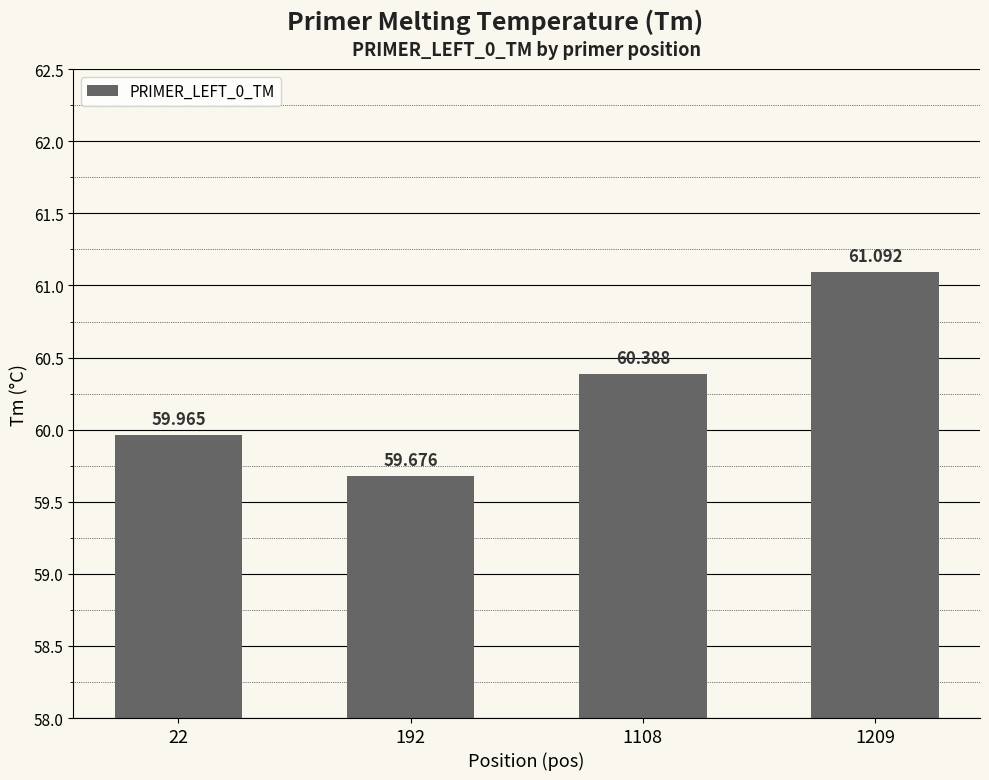

Does the chart contain any negative values?

No